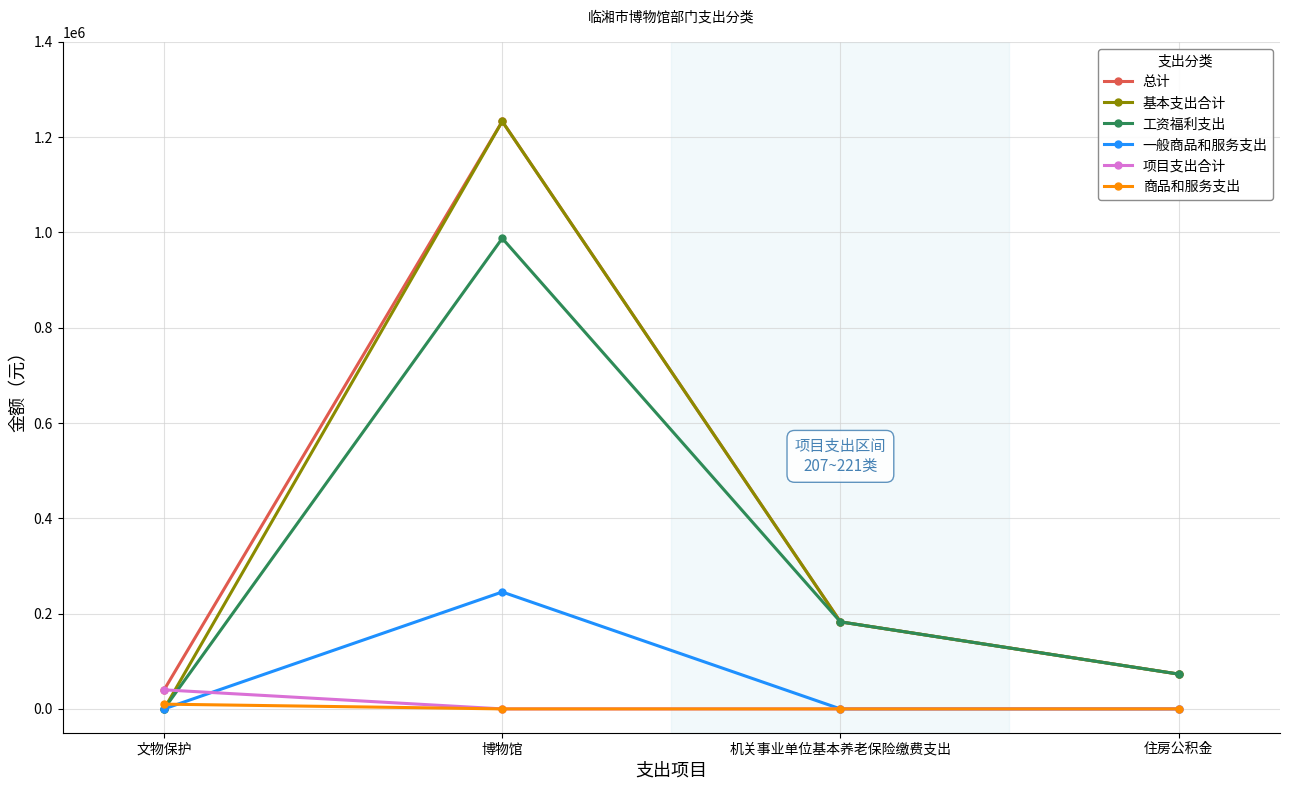

What is the label of the 3rd point from the right?

博物馆